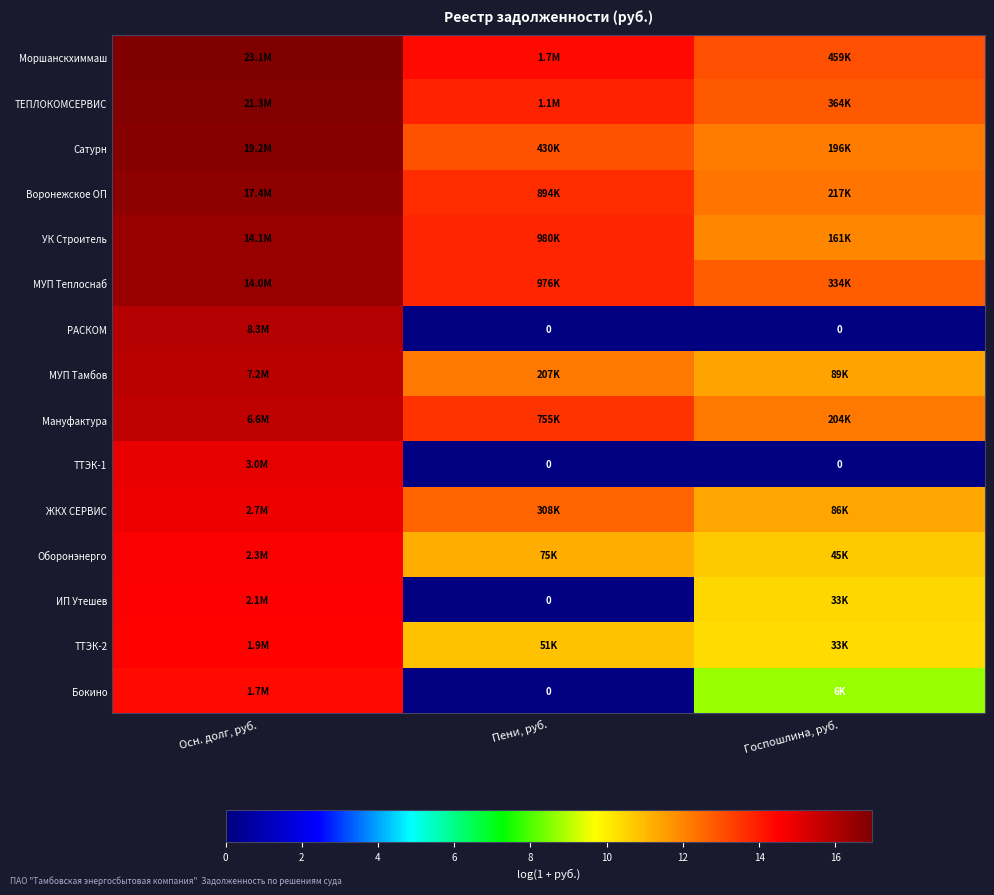

Which series has the largest total across all categories?

Моршанскхиммаш